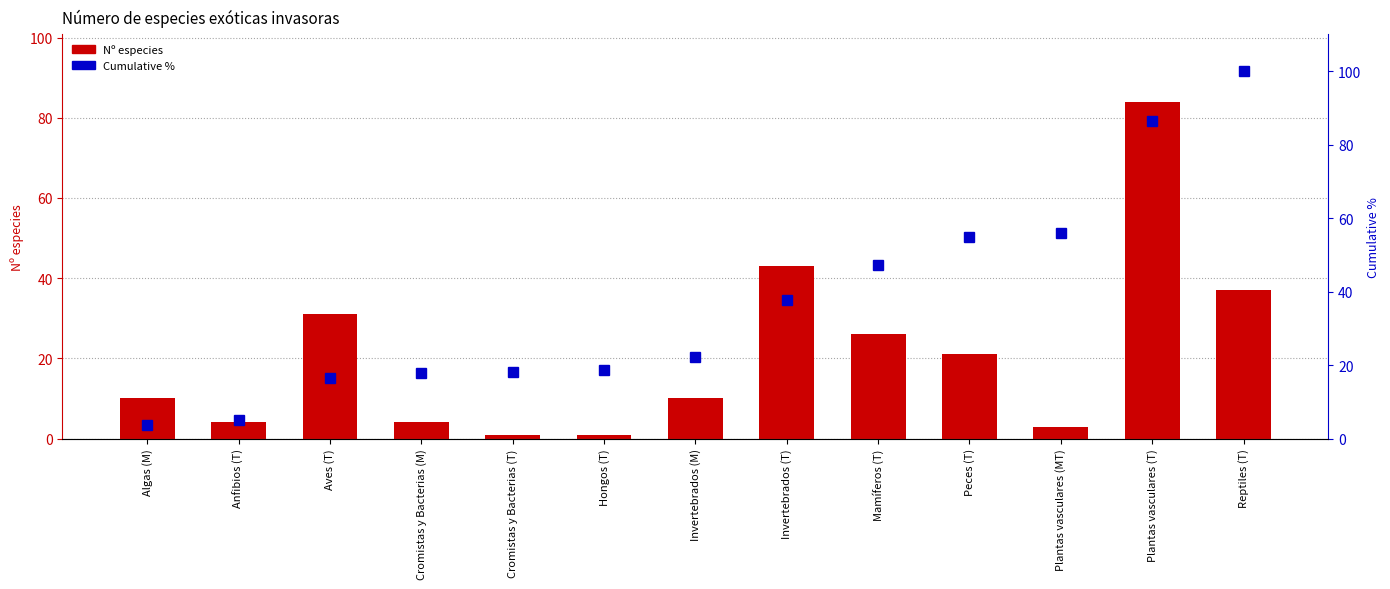

Reading left to right, list all the values displayed in this chart.

Nº especies: 10.0	4.0	31.0	4.0	1.0	1.0	10.0	43.0	26.0	21.0	3.0	84.0	37.0
Cumulative %: 3.6	5.1	16.4	17.8	18.2	18.5	22.2	37.8	47.3	54.9	56.0	86.5	100.0